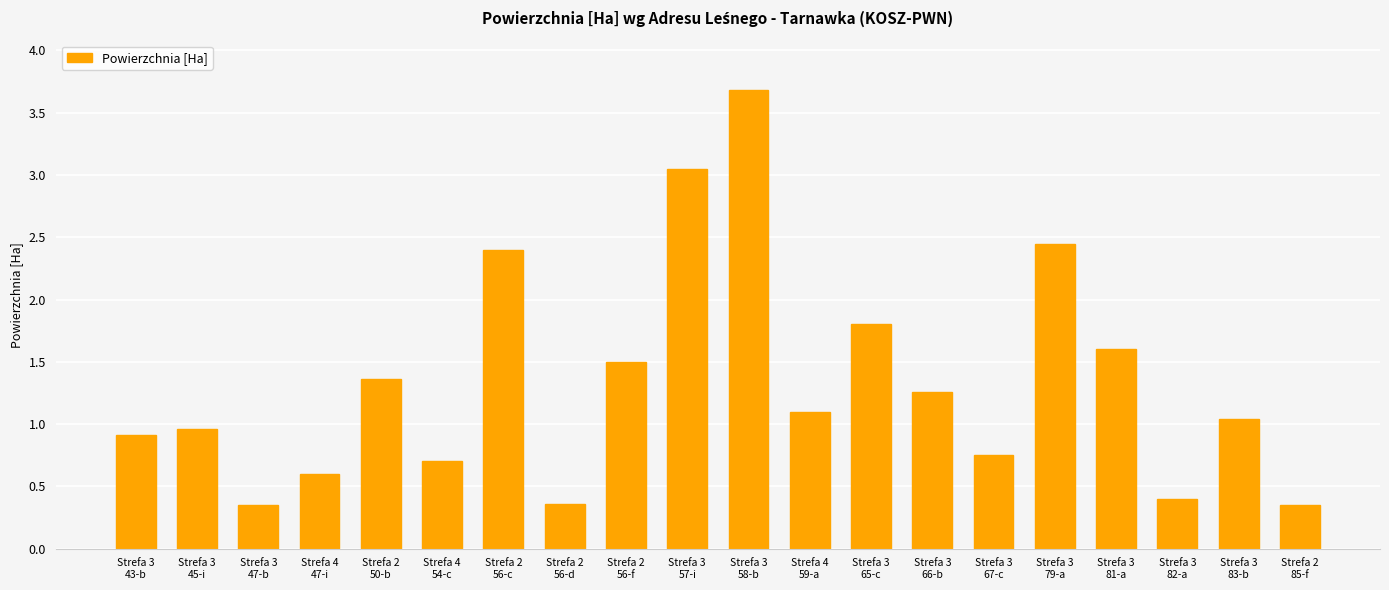

Which has a higher value, Strefa 3
81-a or Strefa 3
83-b?

Strefa 3
81-a